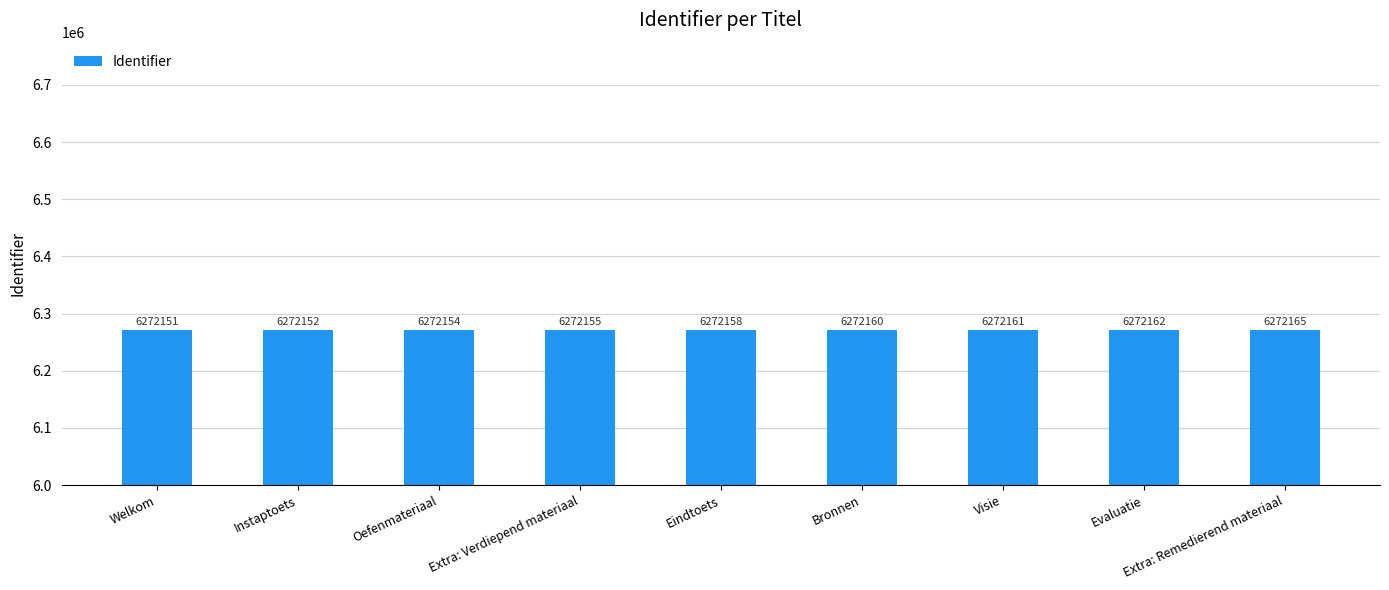

Rank the categories by value from lowest to highest.

Welkom, Instaptoets, Oefenmateriaal, Extra: Verdiepend materiaal, Eindtoets, Bronnen, Visie, Evaluatie, Extra: Remedierend materiaal